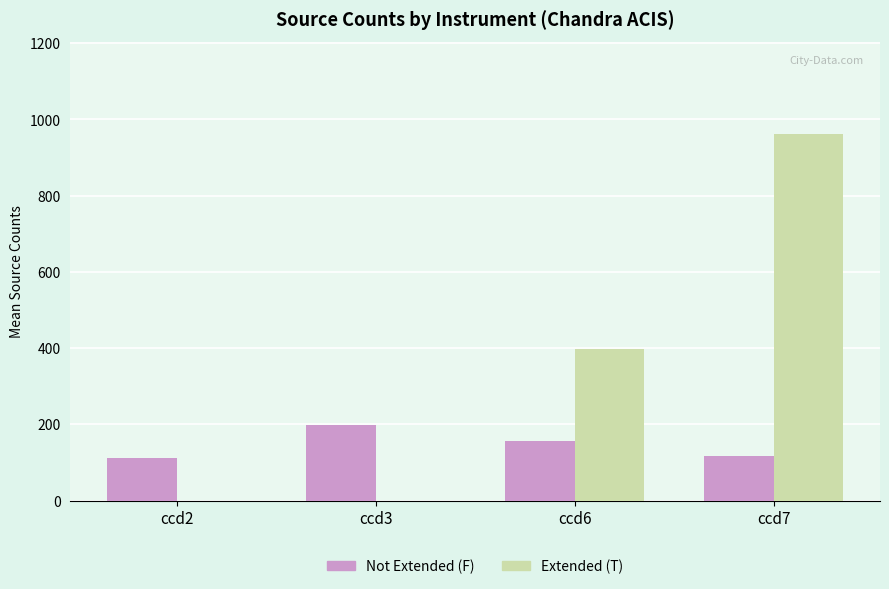

How many categories are shown in the chart?

4